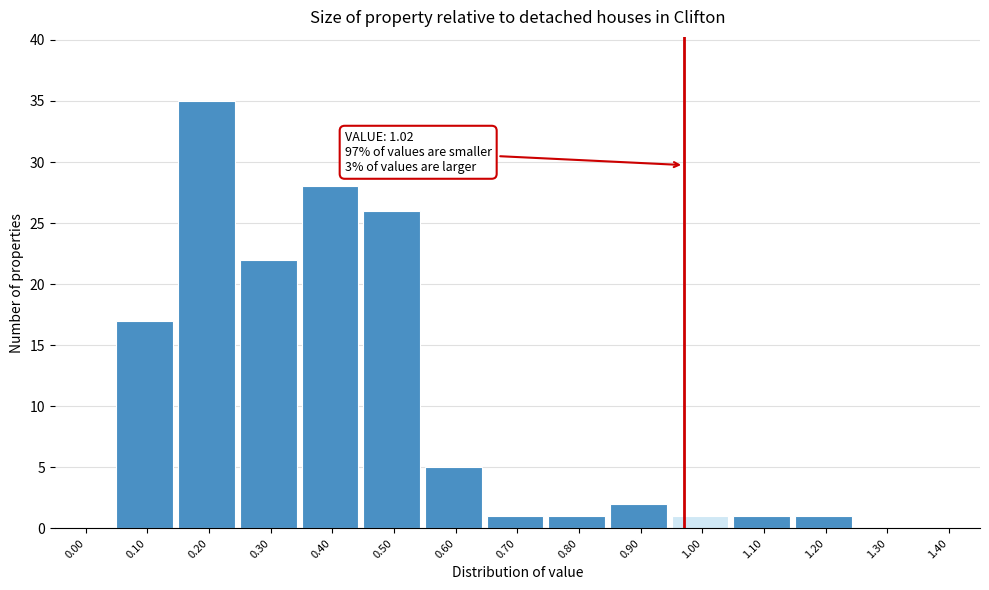

Reading right to left, transcribe all the data shown in this chart.

1.40=0	1.30=0	1.20=1	1.10=1	1.00=1	0.90=2	0.80=1	0.70=1	0.60=5	0.50=26	0.40=28	0.30=22	0.20=35	0.10=17	0.00=0